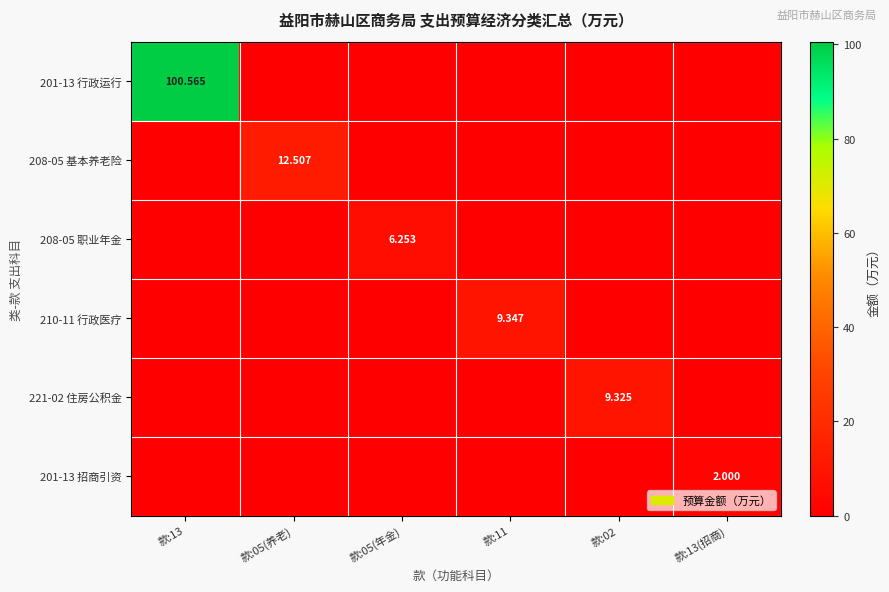

Which series has the largest total across all categories?

201-13 行政运行